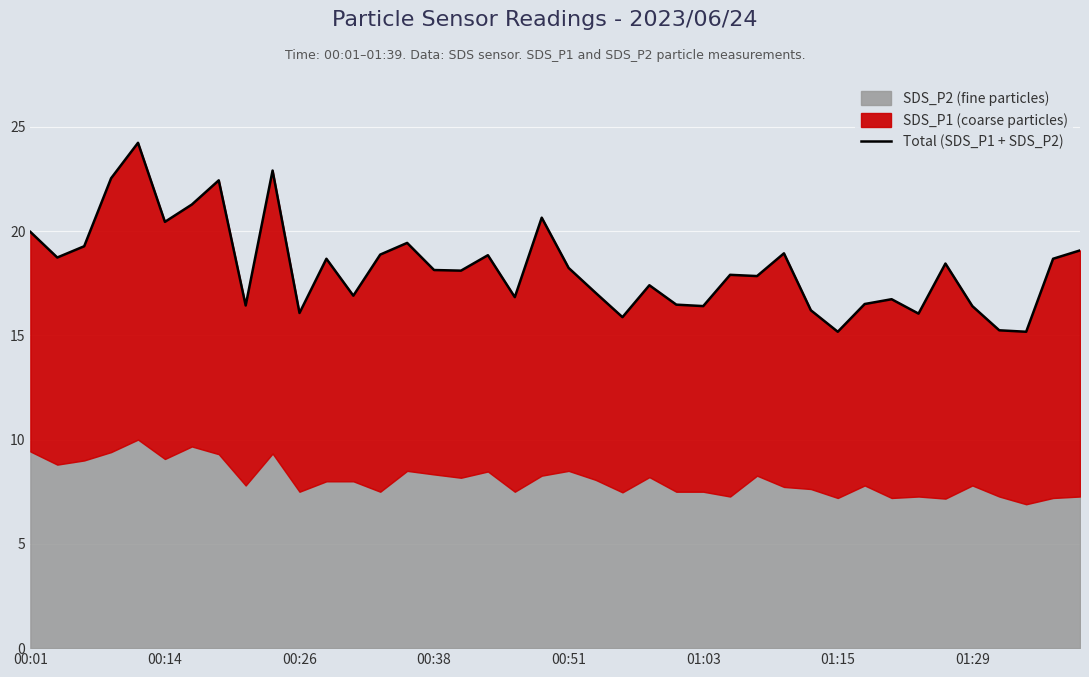

What is the difference between the maximum and minimum values?

9.1